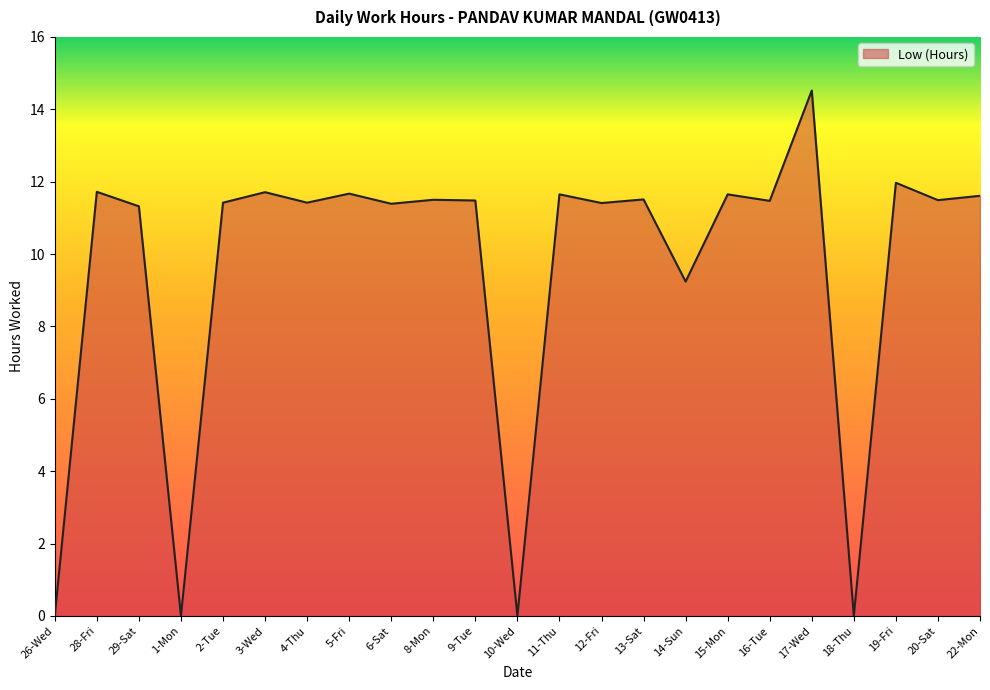

Where is the first local minimum?

1-Mon